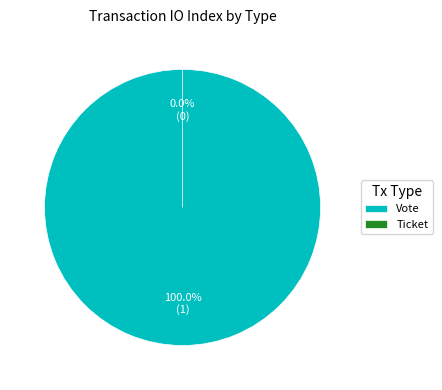

To the nearest percent, what is the combined percentage of Vote and Ticket?

100%